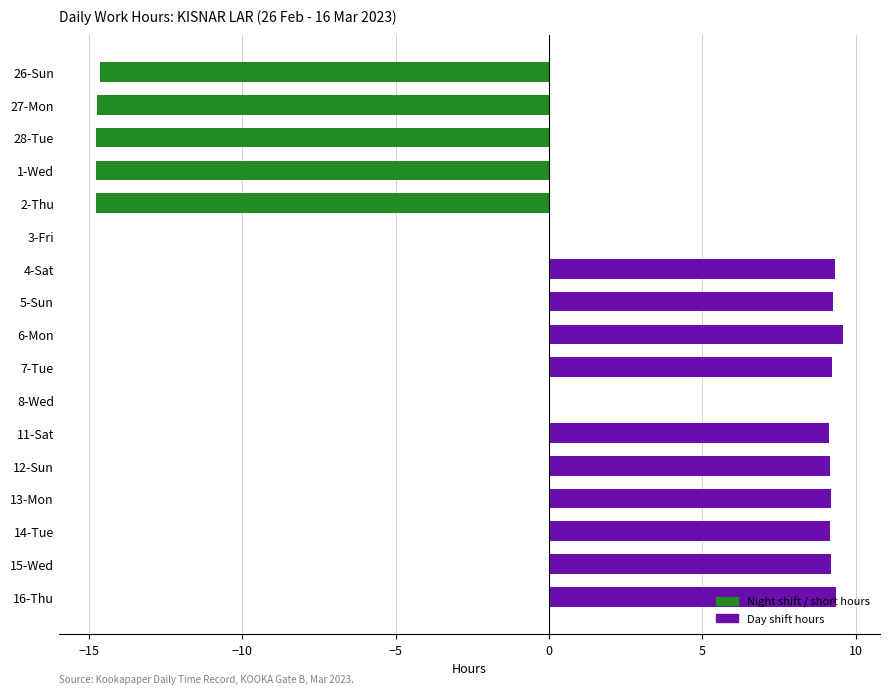

Are the bars horizontal?

Yes